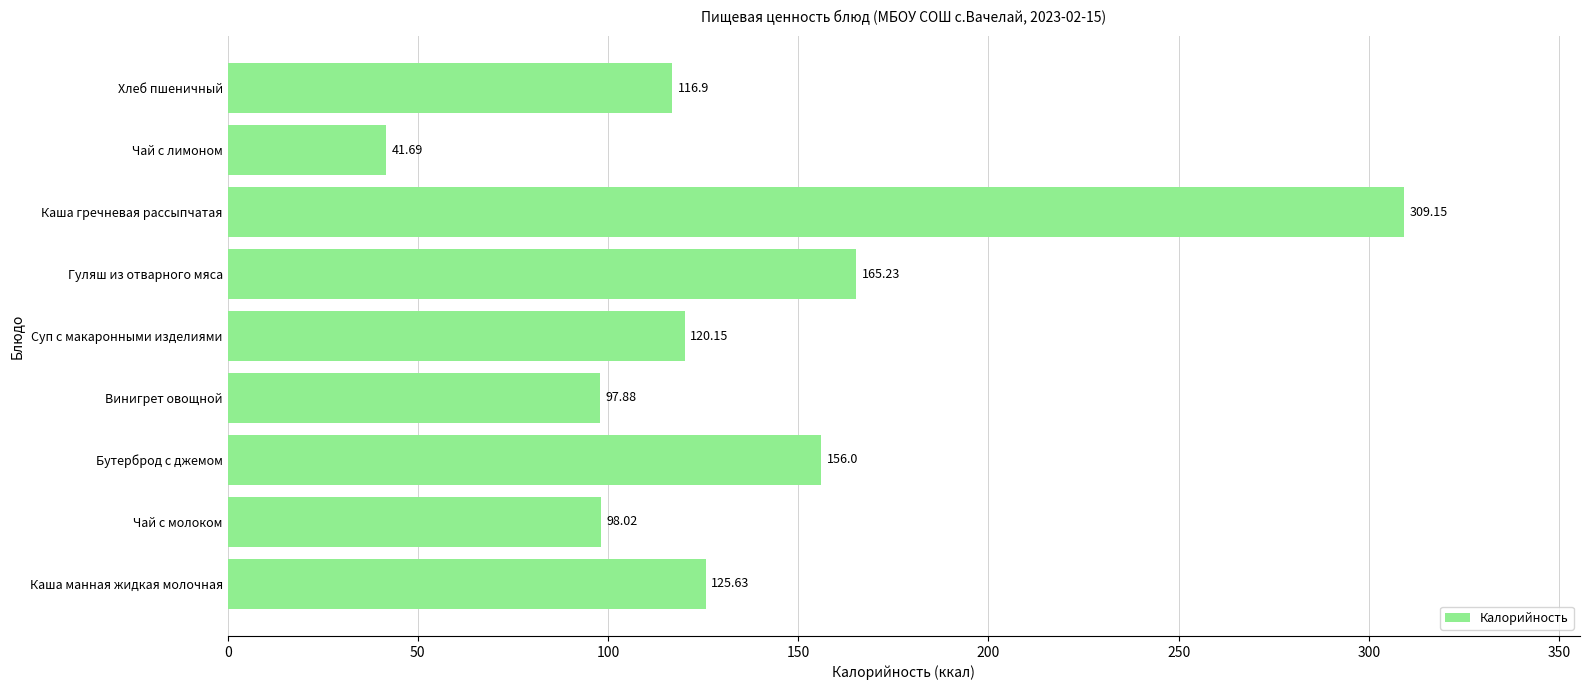

List the labels in order of value, largest first.

Каша гречневая рассыпчатая, Гуляш из отварного мяса, Бутерброд с джемом, Каша манная жидкая молочная, Суп с макаронными изделиями, Хлеб пшеничный, Чай с молоком, Винигрет овощной, Чай с лимоном